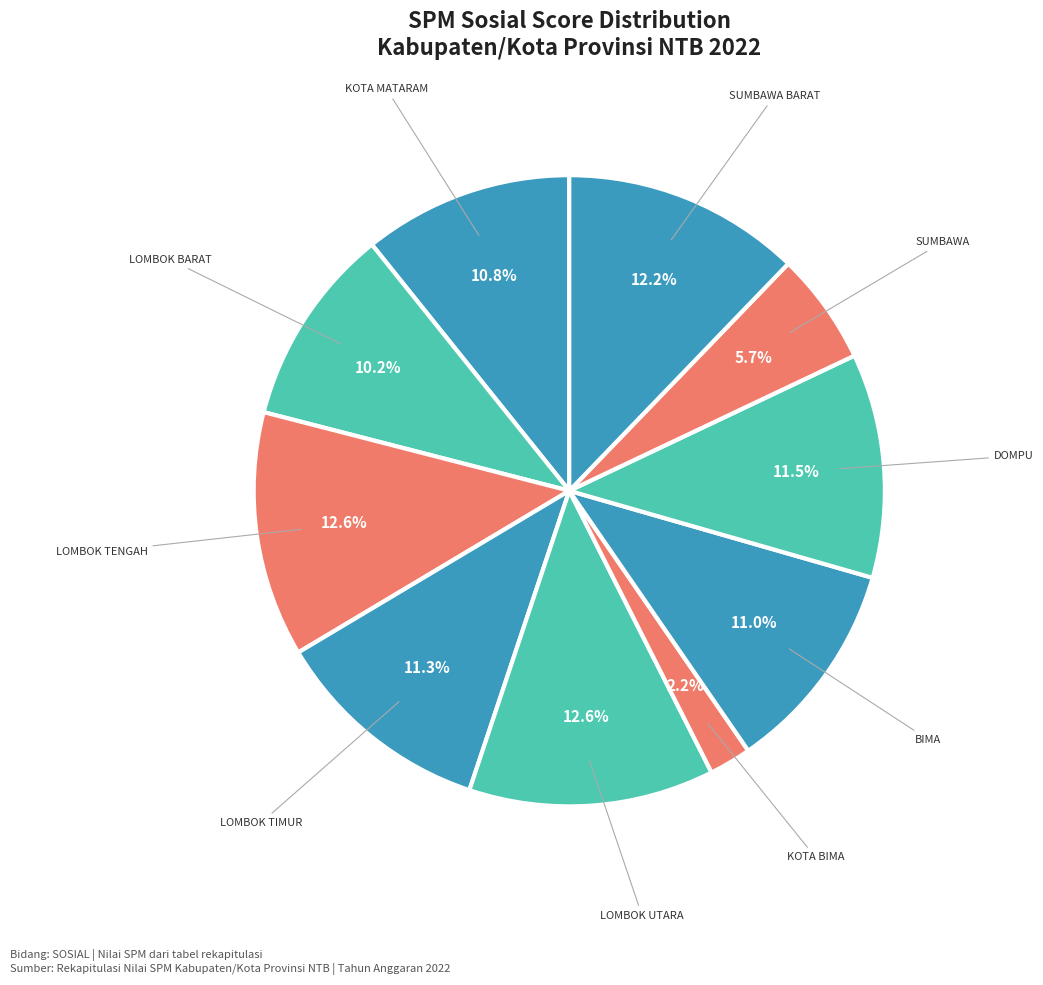

Count the number of slices in the pie.

10